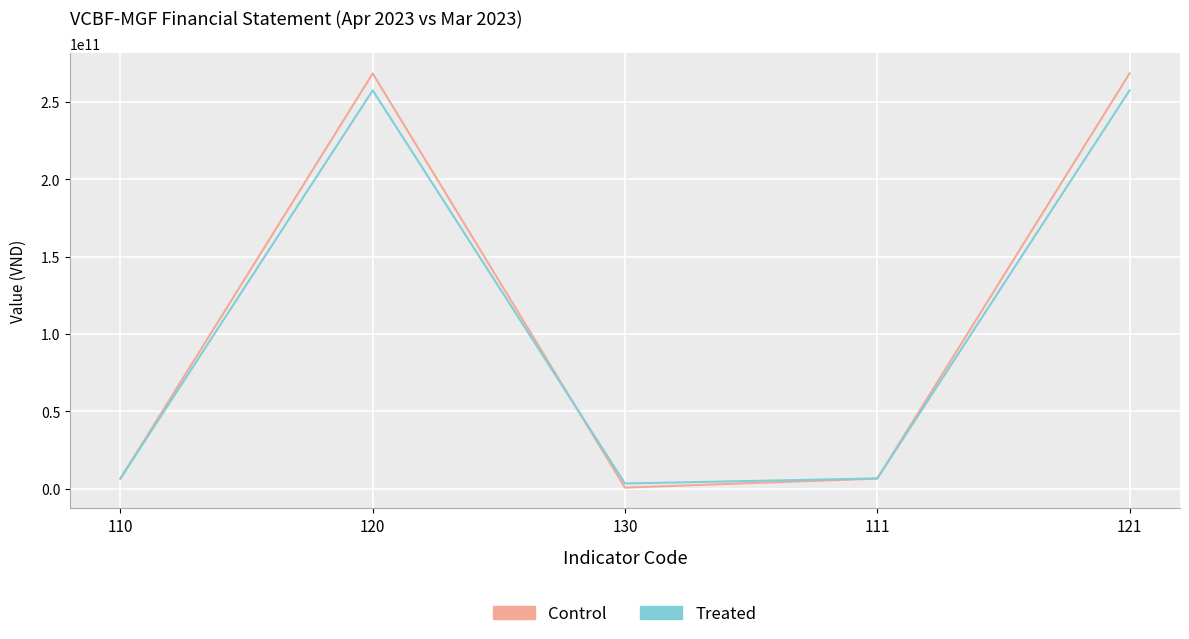

How many lines are shown in the chart?

2